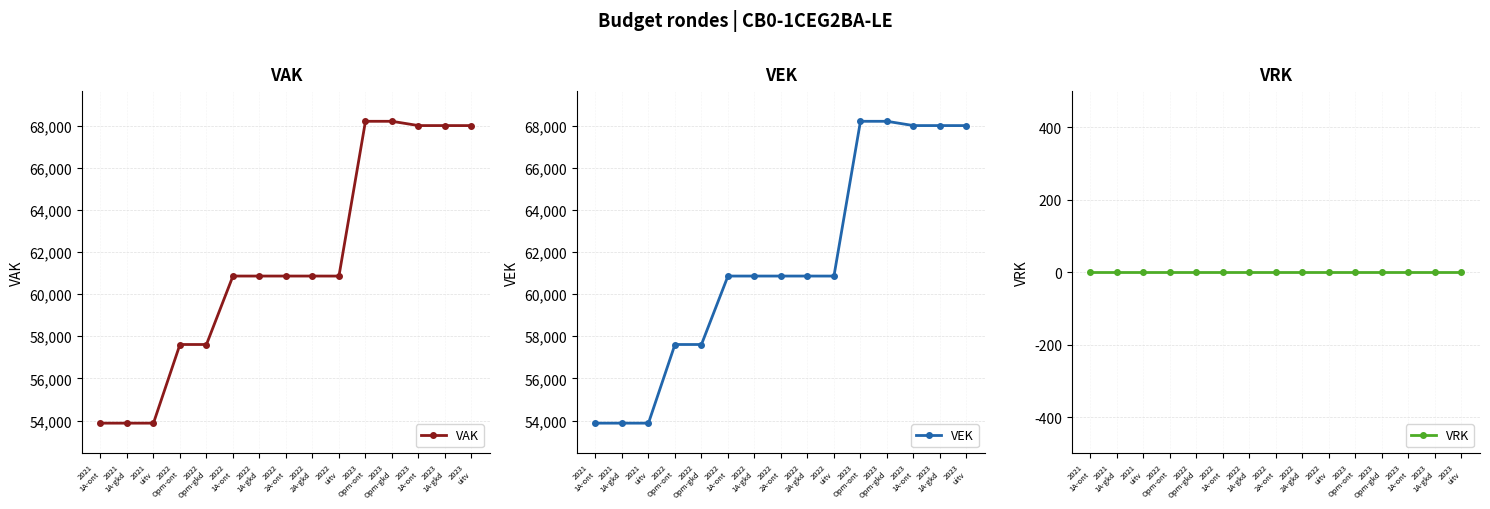

The VAK series shows 88809 at 2022
Opm-gkd. True or false?

False